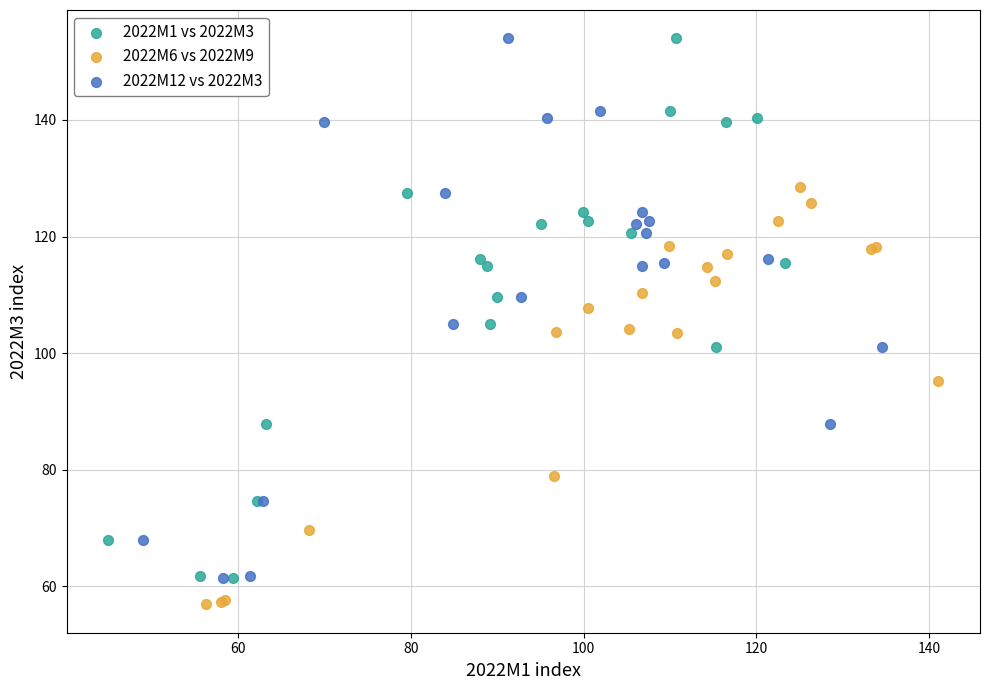

Which series reaches the minimum Y coordinate?

2022M6 vs 2022M9